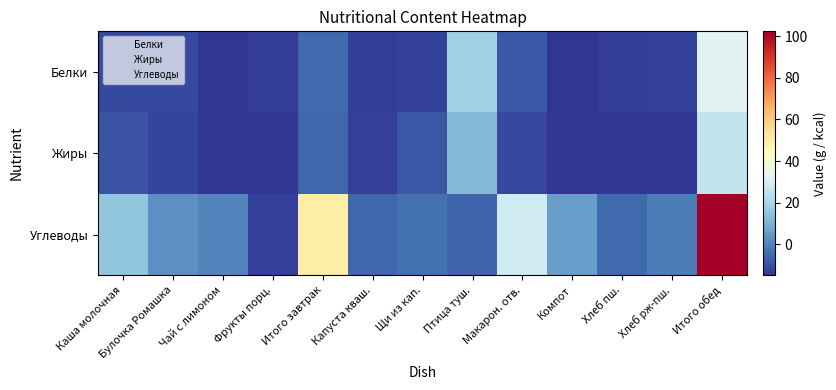

Which series has the widest spread of values?

Углеводы